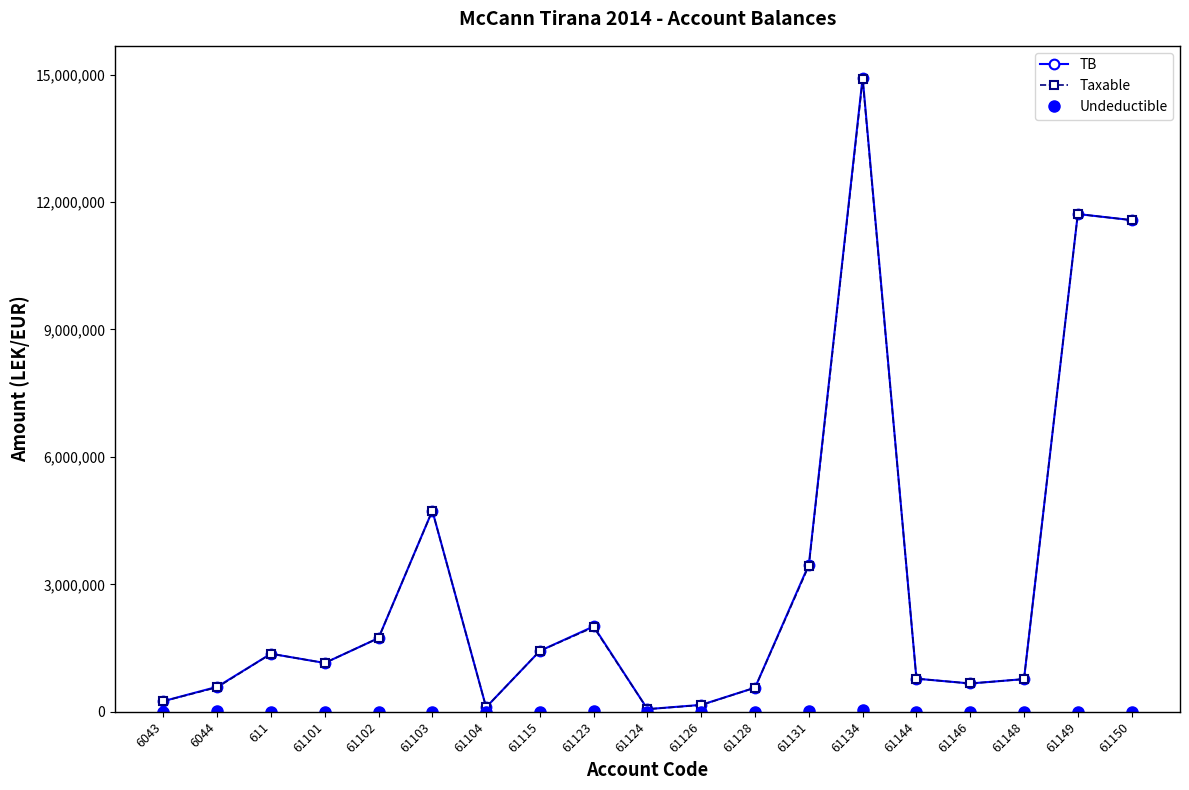

List the labels in order of Taxable value, largest first.

61134, 61149, 61150, 61103, 61131, 61123, 61102, 61115, 611, 61101, 61144, 61148, 61146, 6044, 61128, 6043, 61126, 61104, 61124